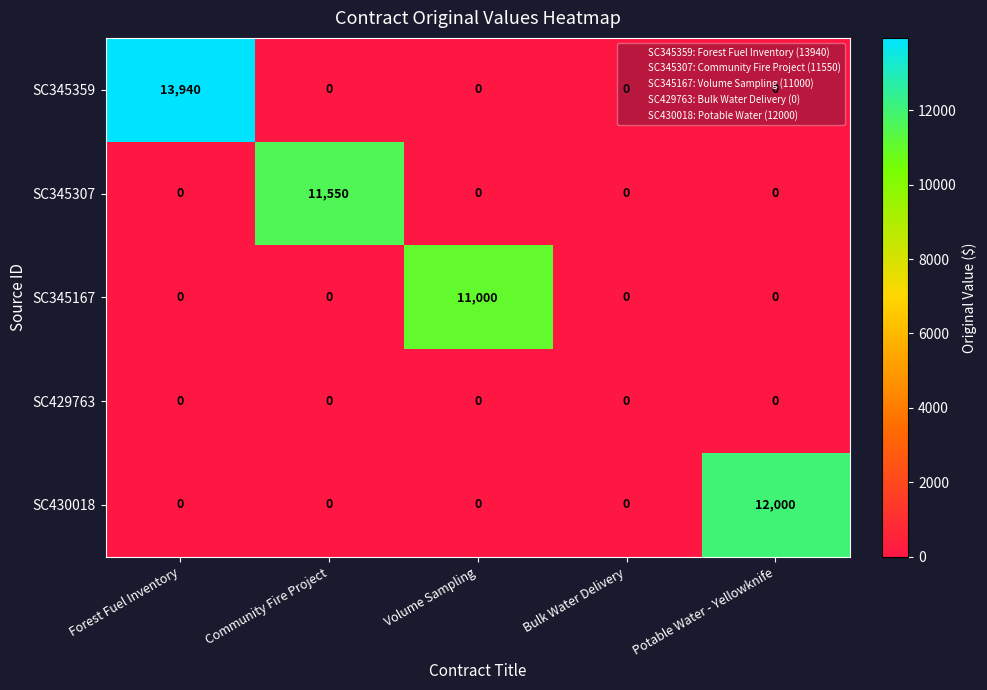

Which series changed the most between Volume Sampling and Bulk Water Delivery?

SC345167